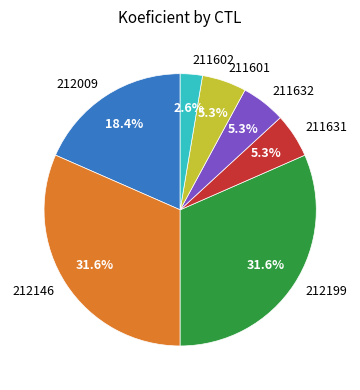

To the nearest percent, what is the average slice percentage?

14%